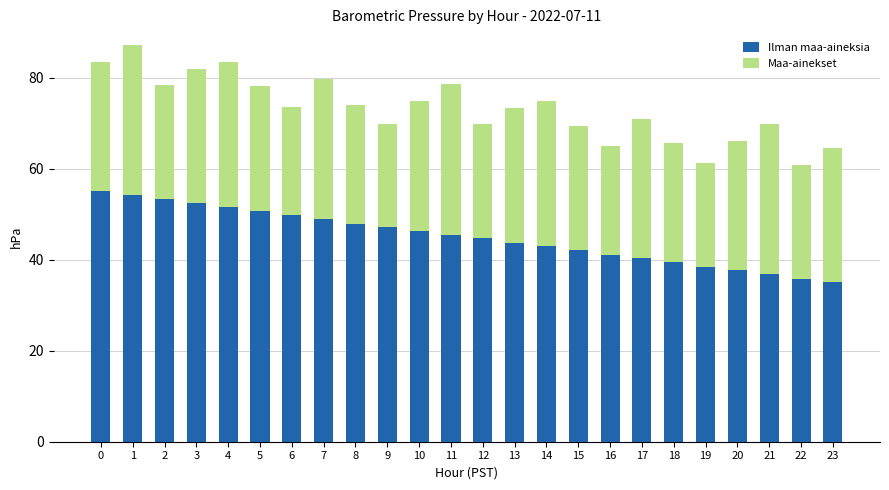

The value of Ilman maa-aineksia at 8 is 28.2. True or false?

False